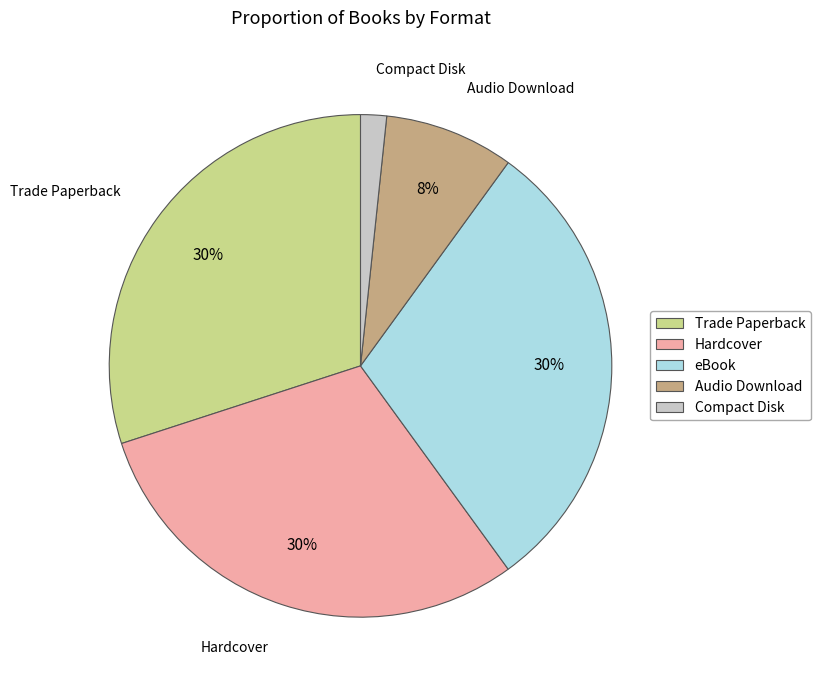

True or false: eBook accounts for 38% of the total.

False